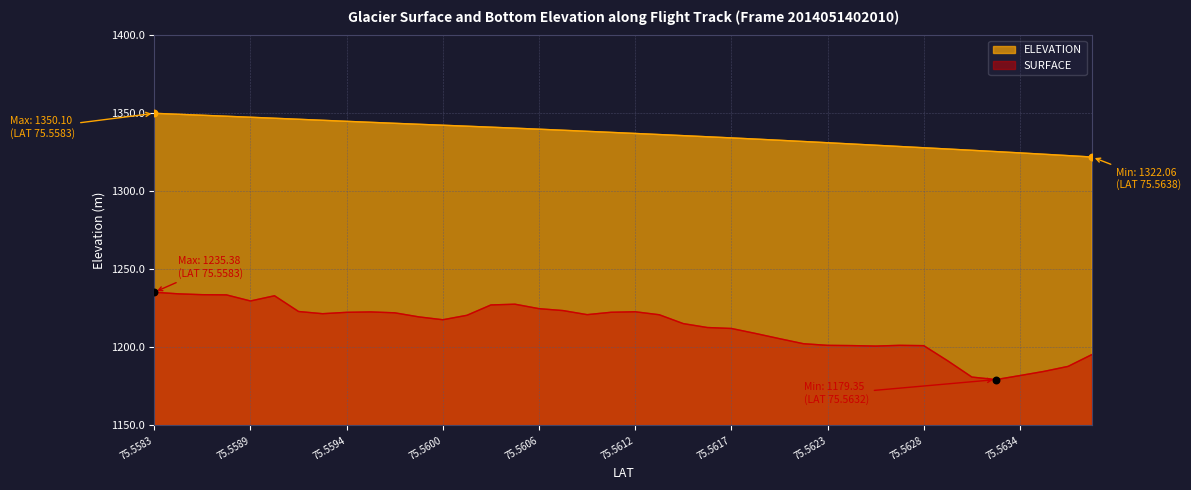

Which series has the widest spread of Y values?

SURFACE